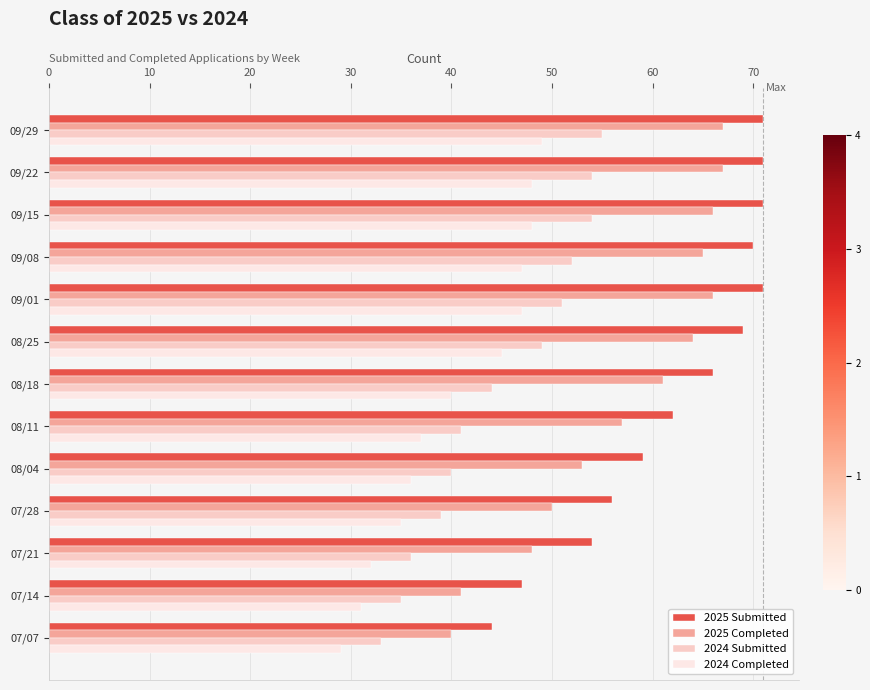

Is the value of 2024 Completed at 07/07 greater than the value of 2024 Submitted at 08/18?

No